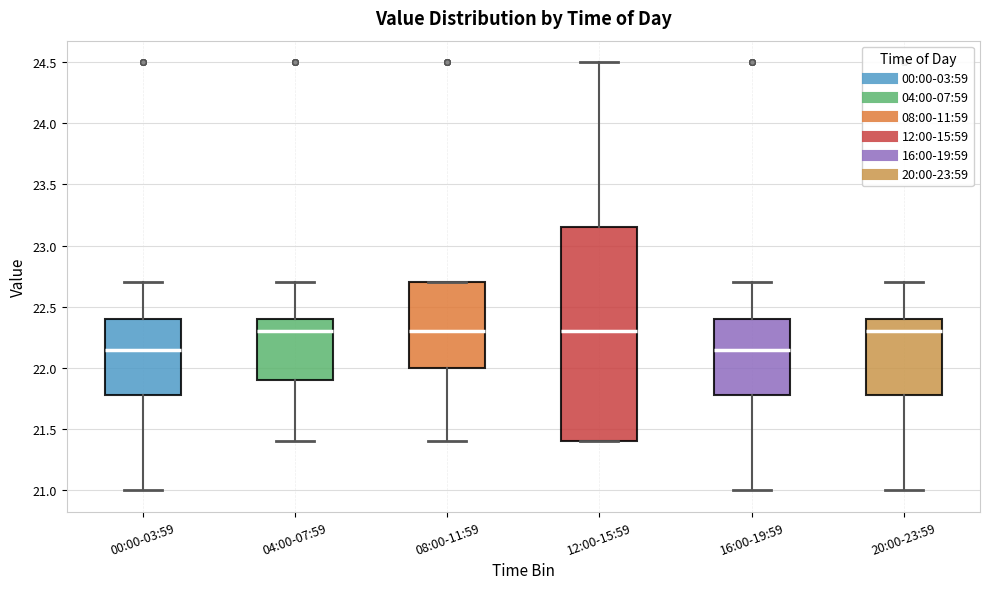

Reading left to right, transcribe this box plot: for each box, give where its median line is, the range the box spans, and where its two whiskers end, as read against the y-axis. The values are not printed on the chart, so give them approximately, as read against the axis.

00:00-03:59: median 22.15, box 21.80 to 22.40, whiskers 21.00 to 22.70
04:00-07:59: median 22.30, box 21.90 to 22.40, whiskers 21.40 to 22.70
08:00-11:59: median 22.30, box 22.00 to 22.70, whiskers 21.40 to 22.70
12:00-15:59: median 22.30, box 21.40 to 23.15, whiskers 21.40 to 24.50
16:00-19:59: median 22.15, box 21.80 to 22.40, whiskers 21.00 to 22.70
20:00-23:59: median 22.30, box 21.80 to 22.40, whiskers 21.00 to 22.70